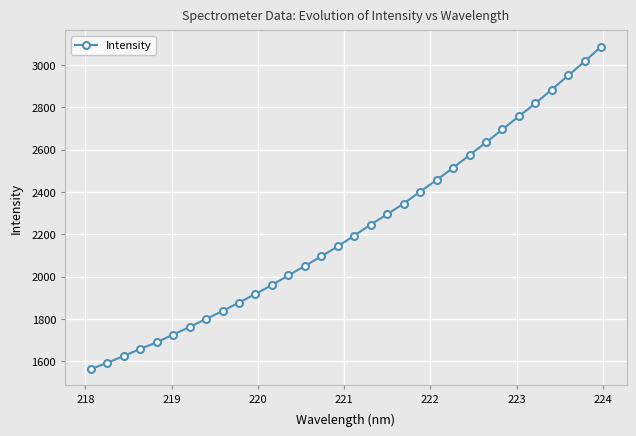

What is the value of the 5th point from the left?

1690.4